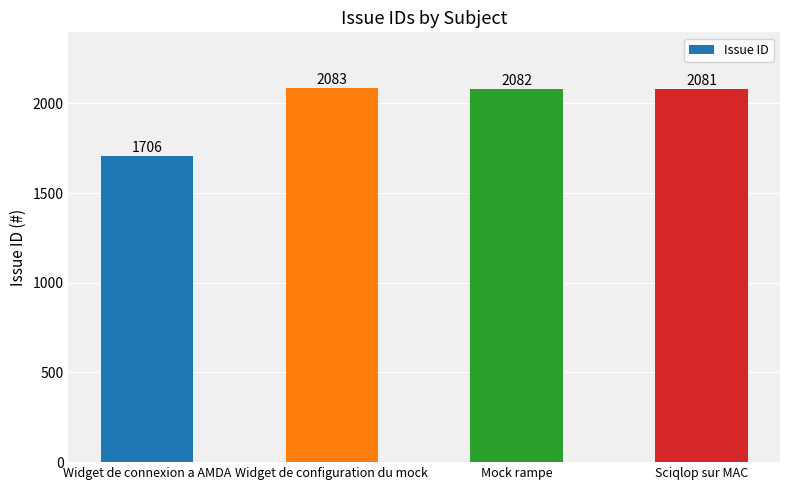

Reading left to right, extract all data points from this chart.

Widget de connexion a AMDA=1706	Widget de configuration du mock=2083	Mock rampe=2082	Sciqlop sur MAC=2081